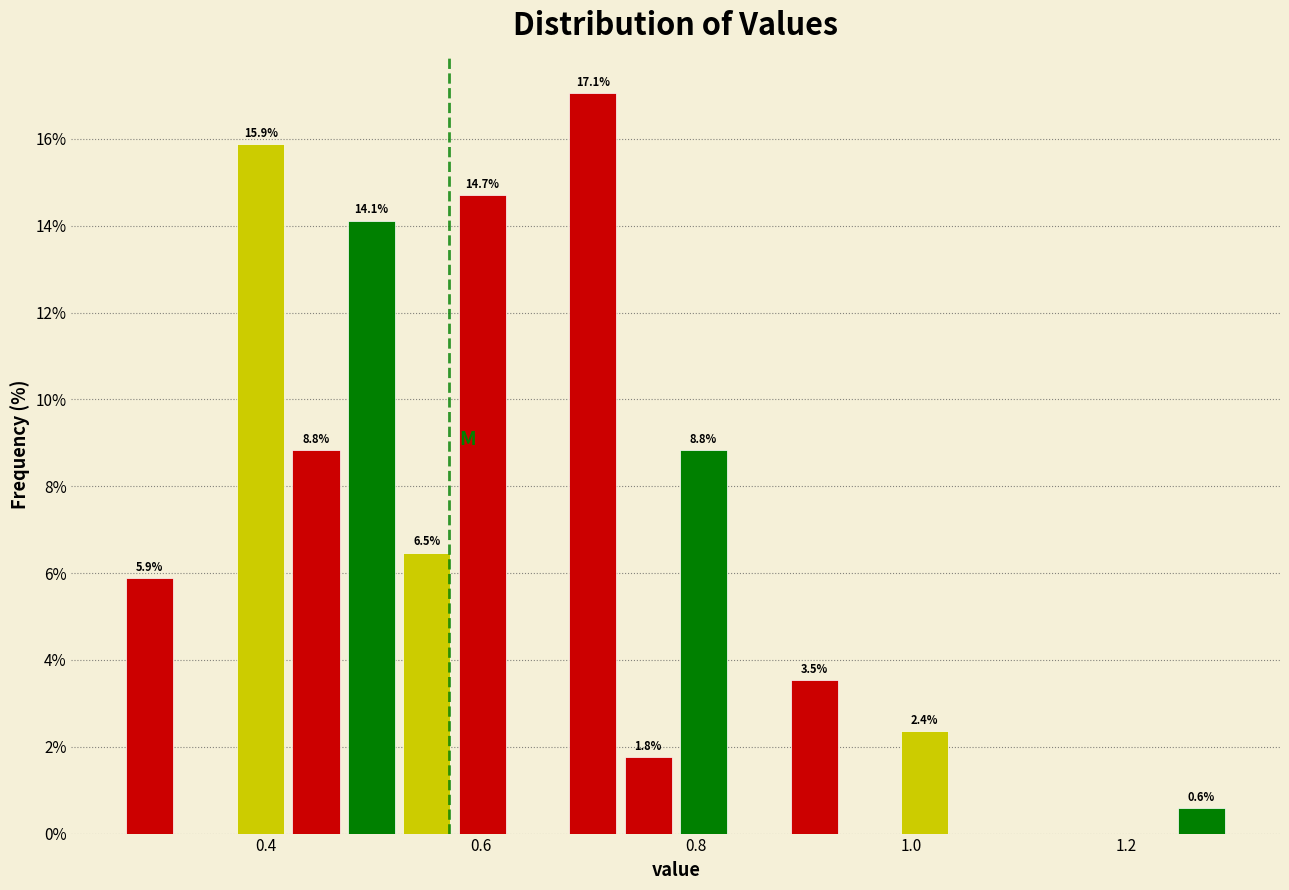

Around what value on the x-axis is the tallest bar? Give the approximate position of its centre, as read against the axis.

0.70